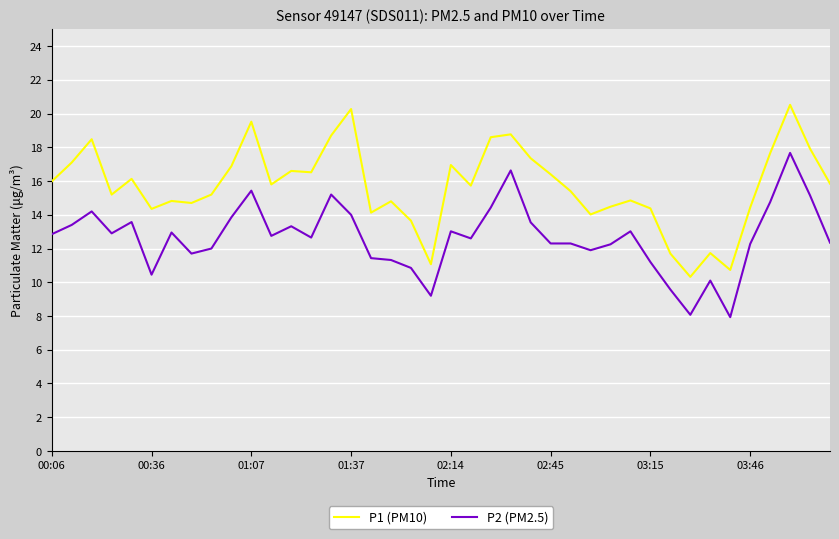

What is the difference between the maximum and minimum values in the P1 (PM10) series?

10.2